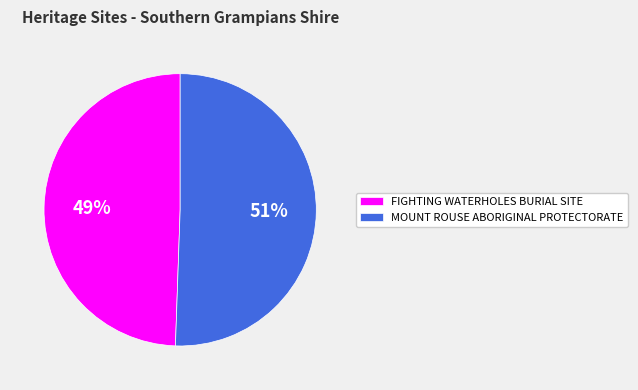

To the nearest percent, what is the combined percentage of MOUNT ROUSE ABORIGINAL PROTECTORATE and FIGHTING WATERHOLES BURIAL SITE?

100%